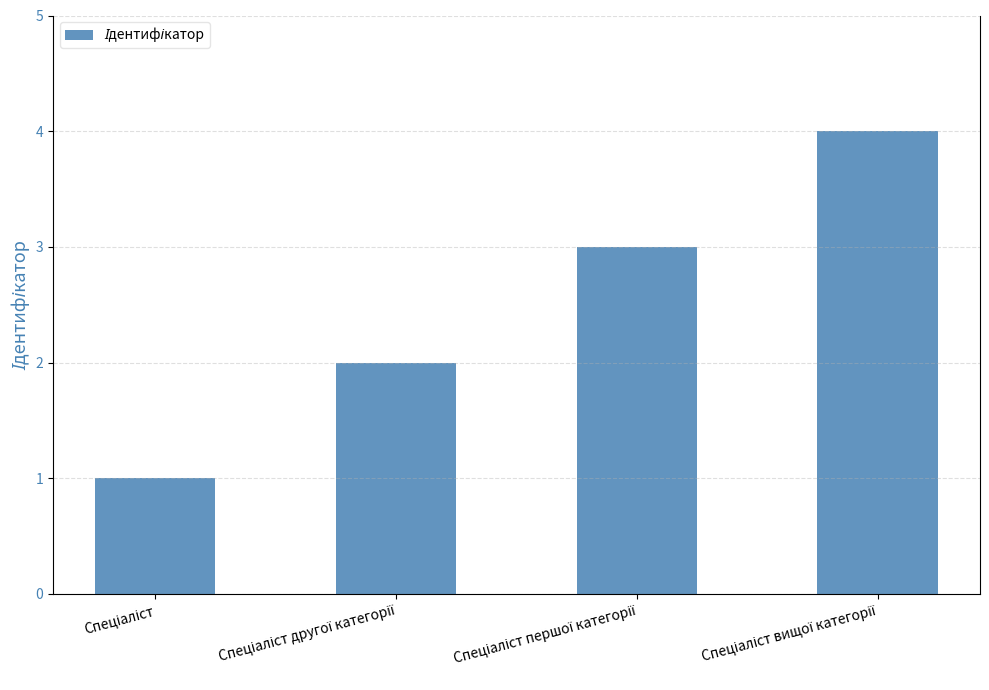

What is the greatest value displayed?

4